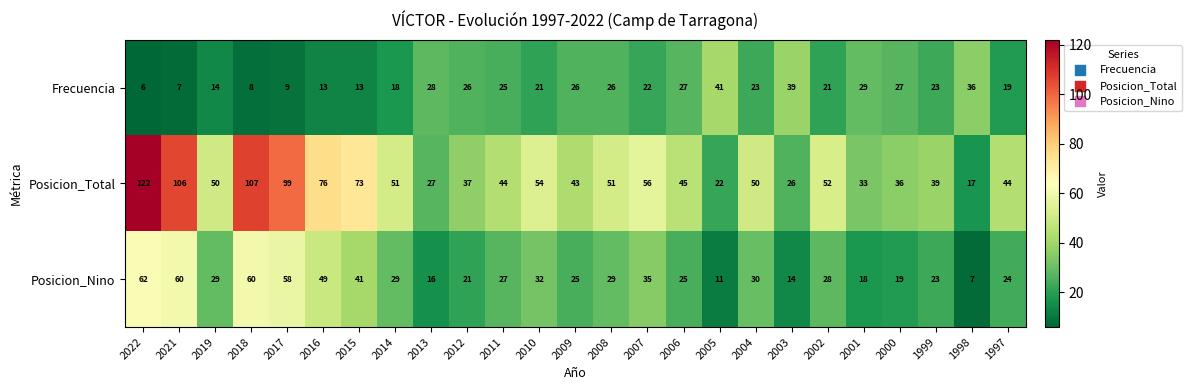

Which series has the largest total across all categories?

Posicion_Total